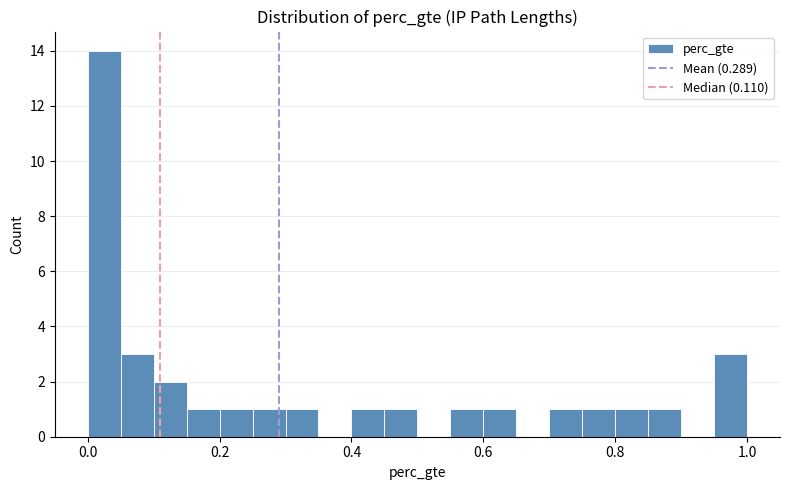

Around what value on the x-axis is the tallest bar? Give the approximate position of its centre, as read against the axis.

0.02